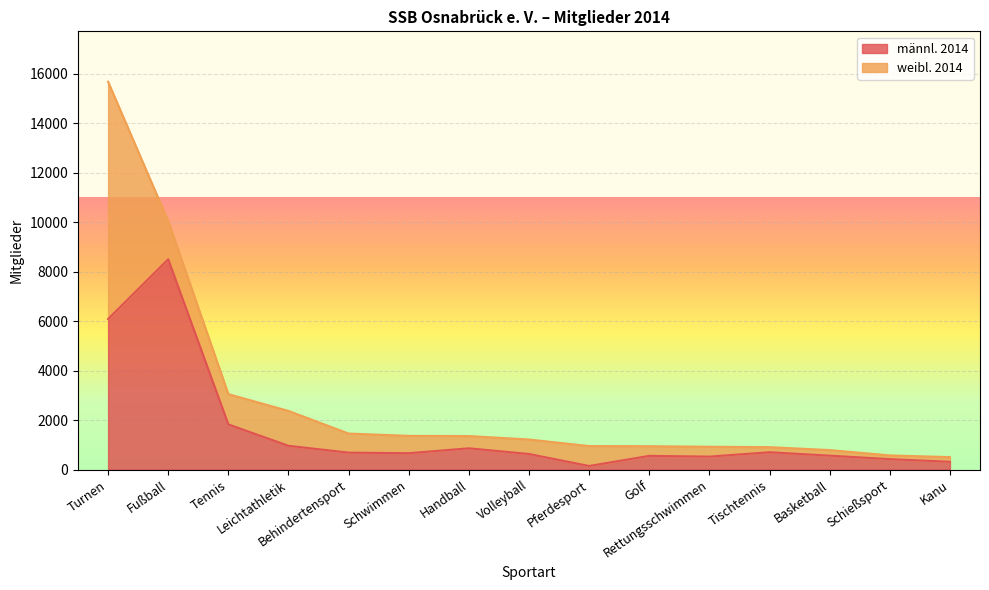

What is the minimum value shown in the chart?

143